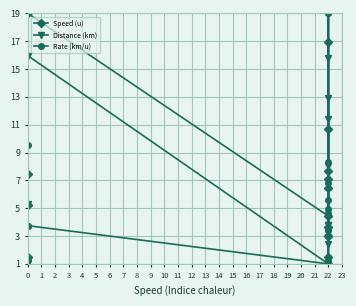

What is the difference between the second highest and second lowest values in the Rate (km/u) series?

17.7